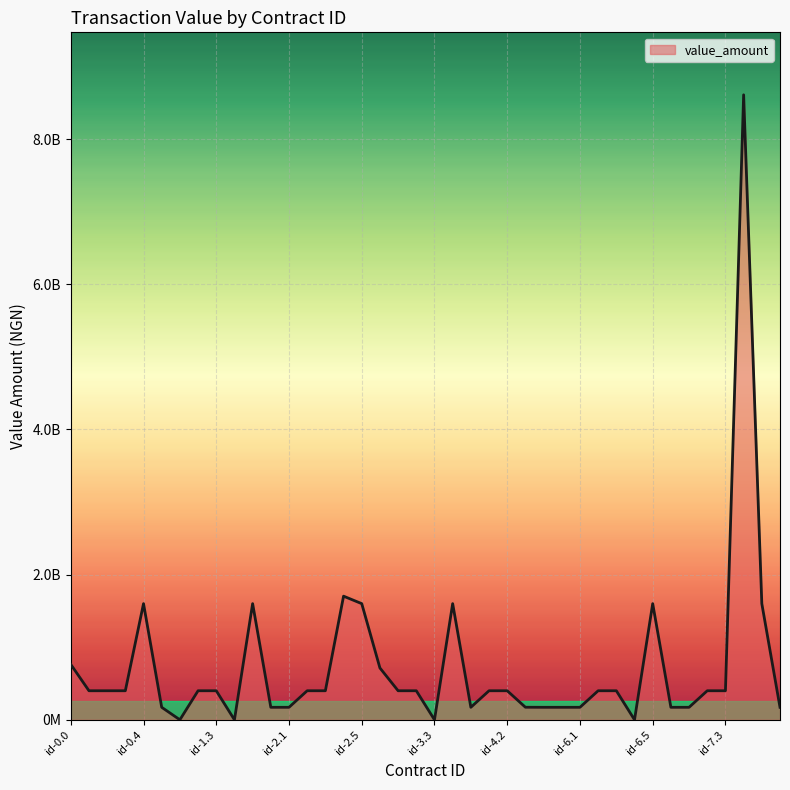

List the labels in order of value, smallest first.

id-1.1, id-1.4, id-3.3, id-6.4, id-1.0, id-2.0, id-2.1, id-4.0, id-5.0, id-6.0, id-6.1, id-7.0, id-7.1, id-8.0, id-4.3, id-0.1, id-0.2, id-0.3, id-1.2, id-1.3, id-2.2, id-2.3, id-3.1, id-3.2, id-4.1, id-4.2, id-6.2, id-6.3, id-7.2, id-7.3, id-3.0, id-0.0, id-0.4, id-1.5, id-2.5, id-3.4, id-6.5, id-7.5, id-2.4, id-7.4